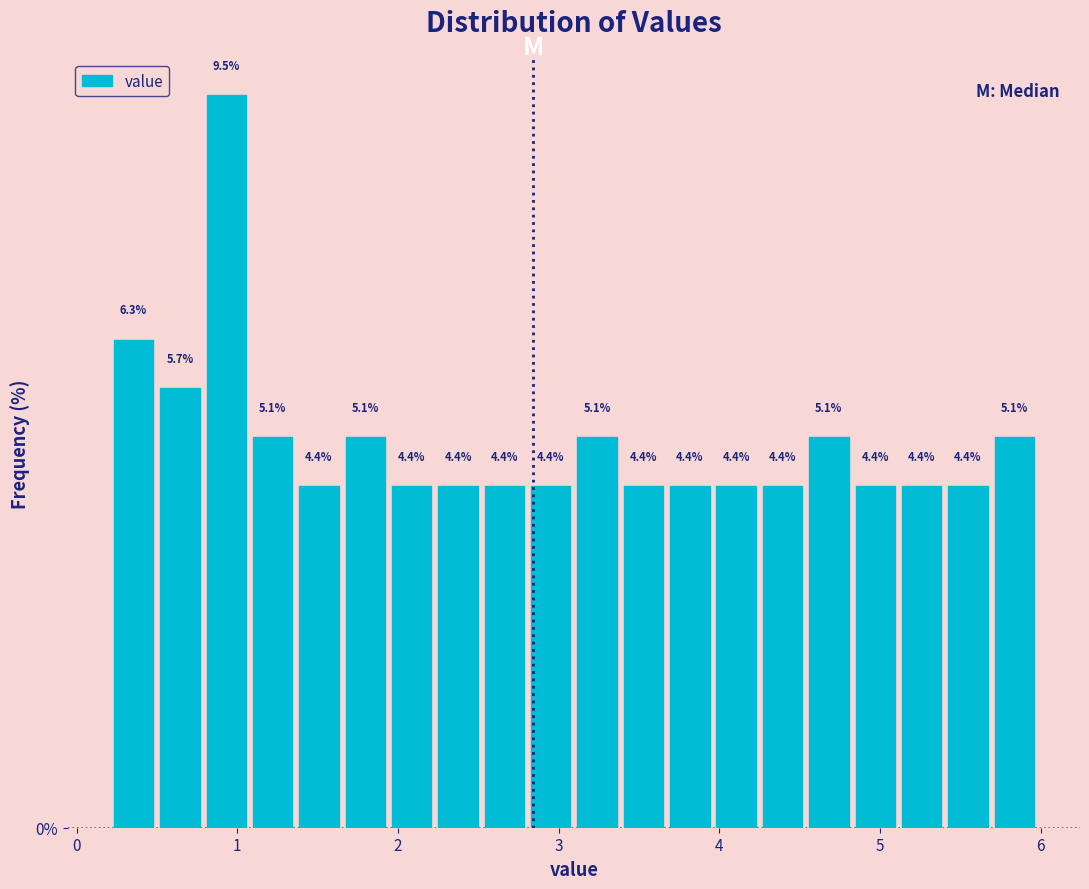

Around what value on the x-axis is the tallest bar? Give the approximate position of its centre, as read against the axis.

0.9